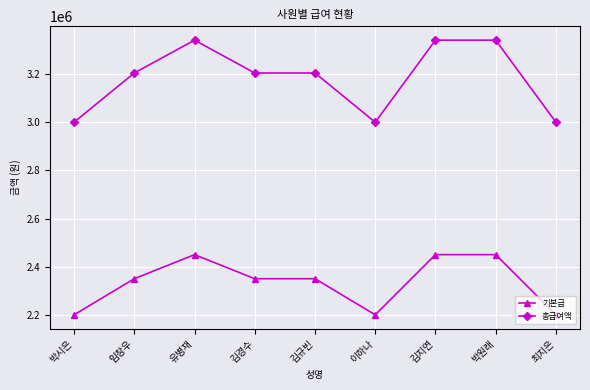

What is the difference between the 총급여액 values at 임창우 and 이하나?

204545.5